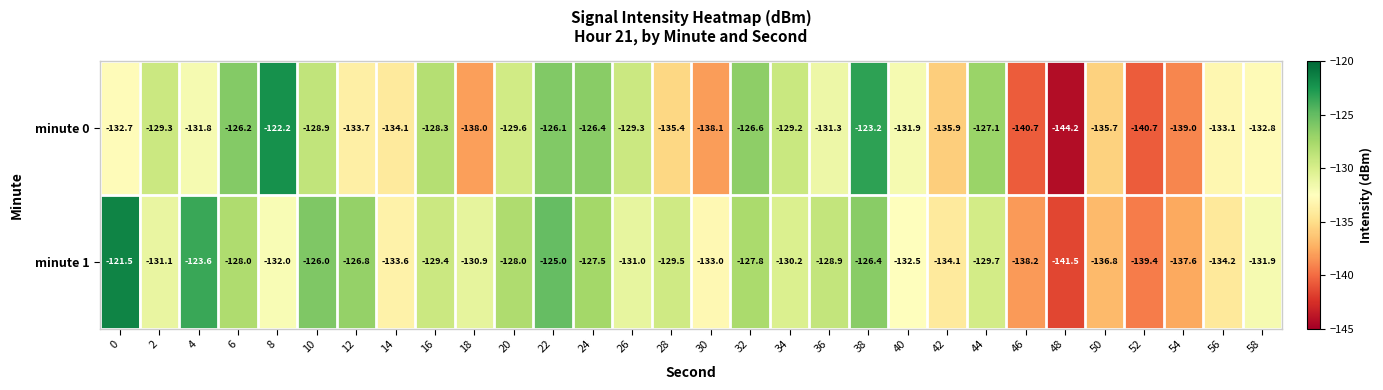

Which series has the largest total across all categories?

minute 1